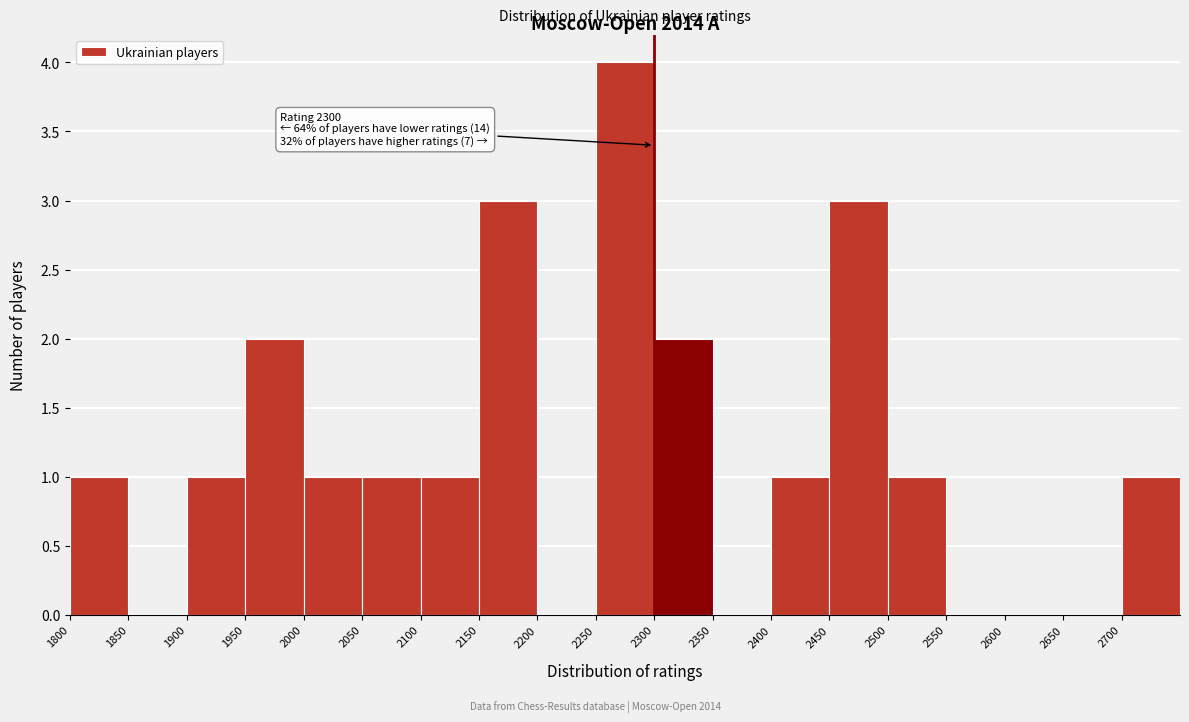

Which range on the x-axis has the tallest bar?

2250 to 2300